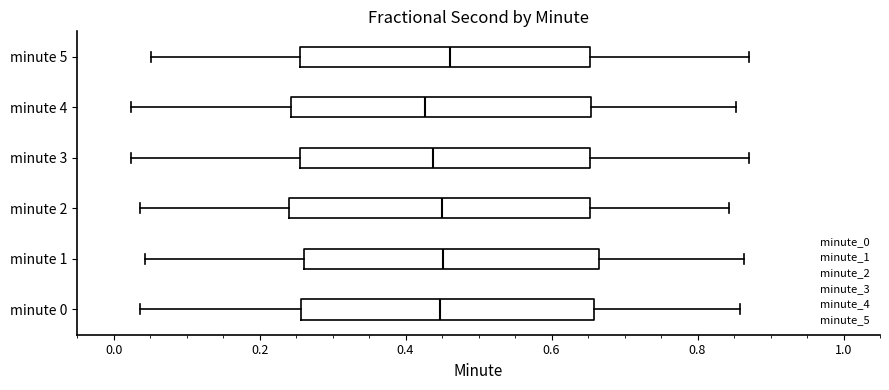

Where does the median line of the box for minute 5 sit on the x-axis? The values are not printed on the chart, so give them approximately, as read against the axis.

0.46